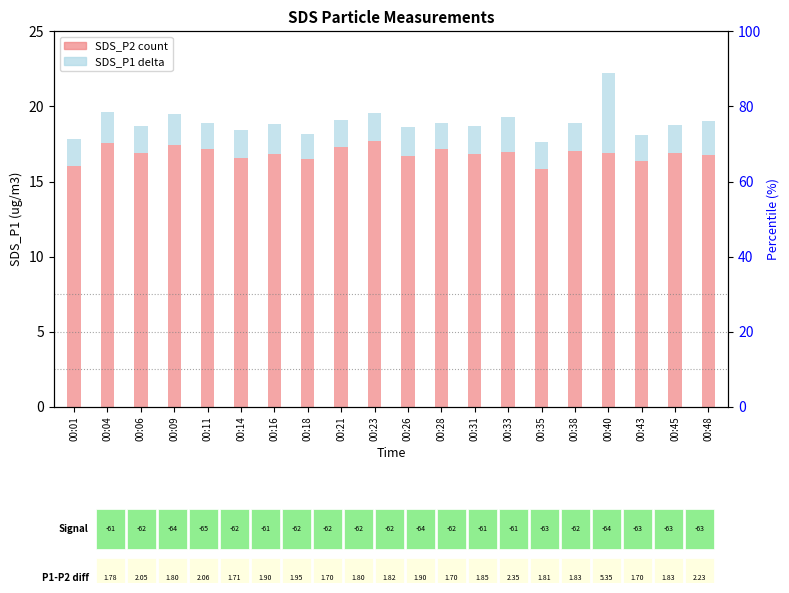

Rank the categories by SDS_P2 value from highest to lowest.

00:23, 00:04, 00:09, 00:21, 00:28, 00:11, 00:38, 00:33, 00:45, 00:06, 00:40, 00:16, 00:31, 00:48, 00:26, 00:14, 00:18, 00:43, 00:01, 00:35